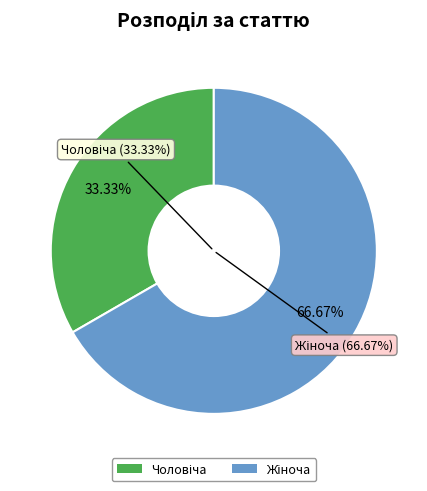

What percentage do Жіноча and Чоловіча together represent?

100.0%